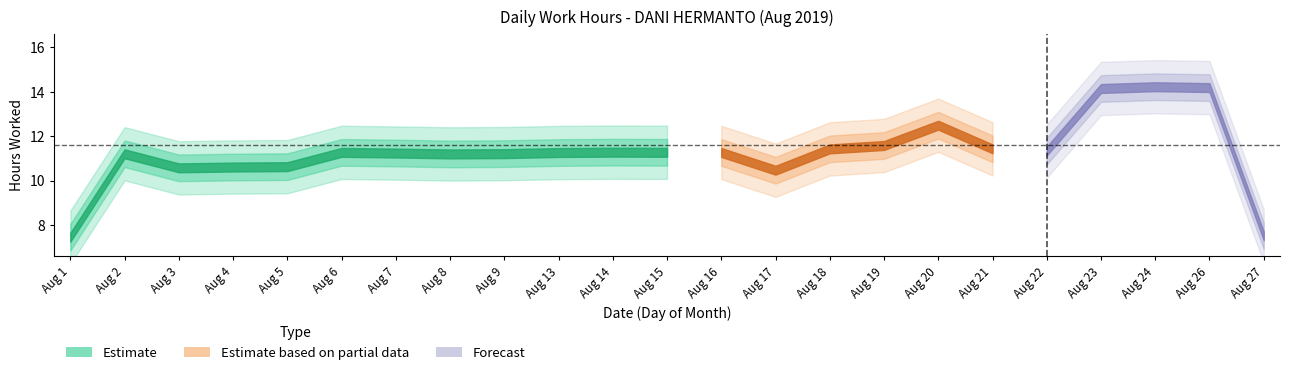

How many points are lower than both their immediate neighbors (excluding endpoints)?

6